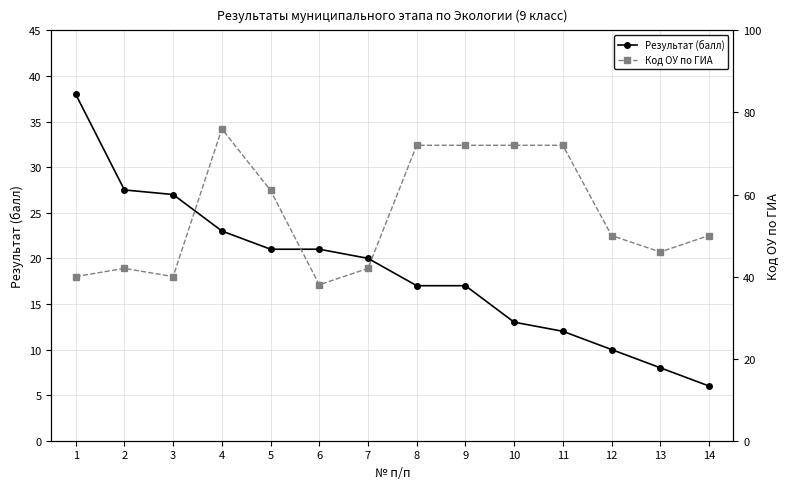

Between 1 and 6, which series saw the biggest shift?

Результат (балл)